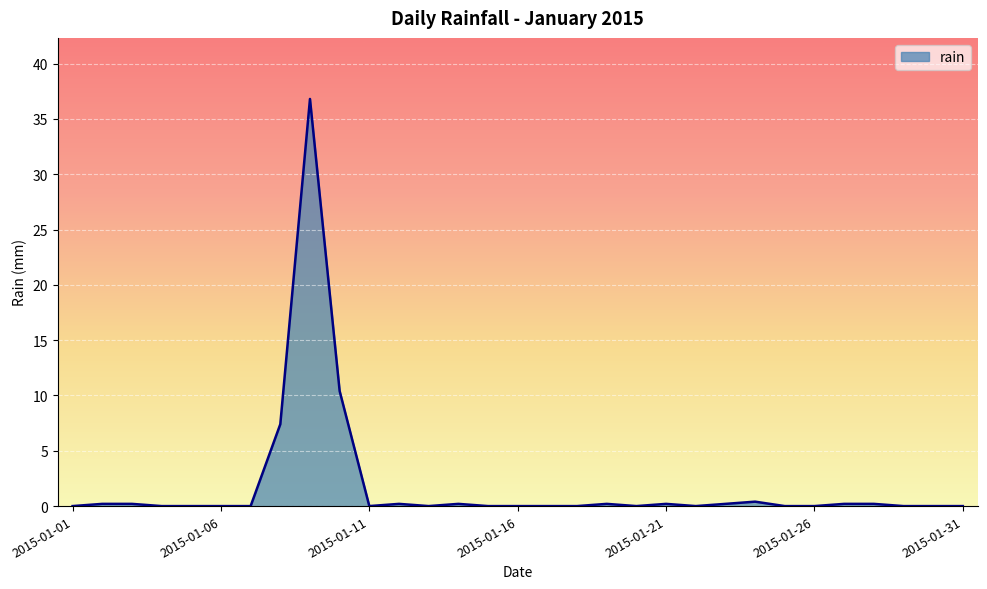

What is the maximum value shown in the chart?

36.8